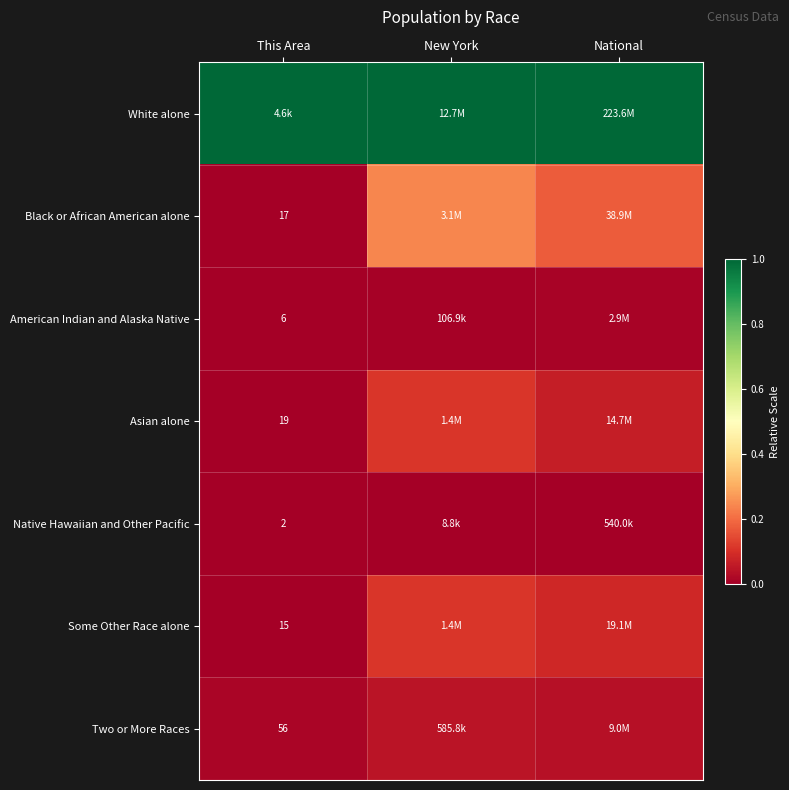

Is the value of Native Hawaiian and Other Pacific at This Area greater than the value of Two or More Races at This Area?

No